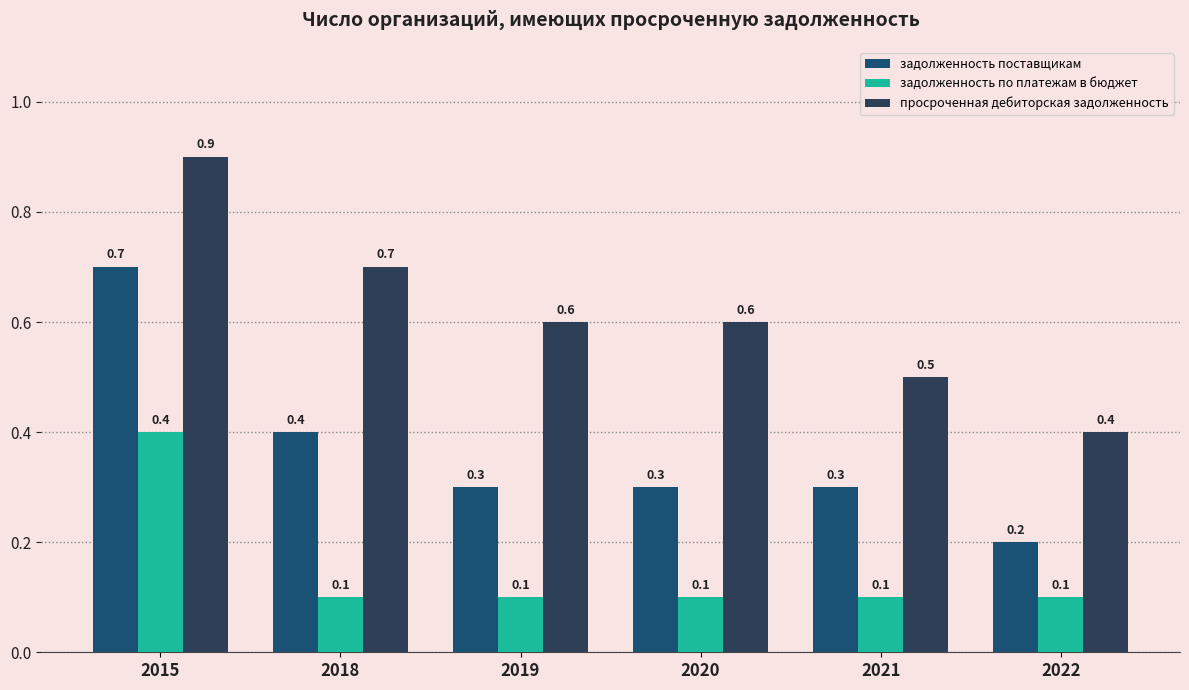

What is the smallest value displayed?

0.1